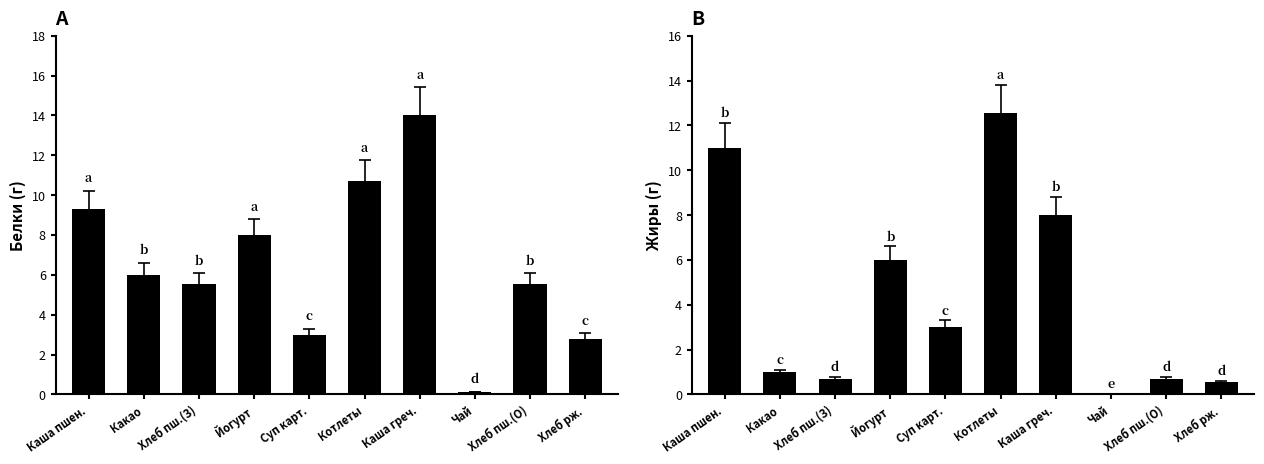

How many bars are there in total?

20